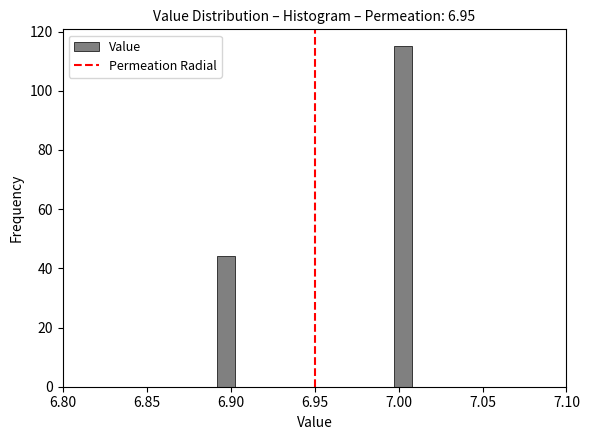

Around what value on the x-axis is the tallest bar? Give the approximate position of its centre, as read against the axis.

7.005